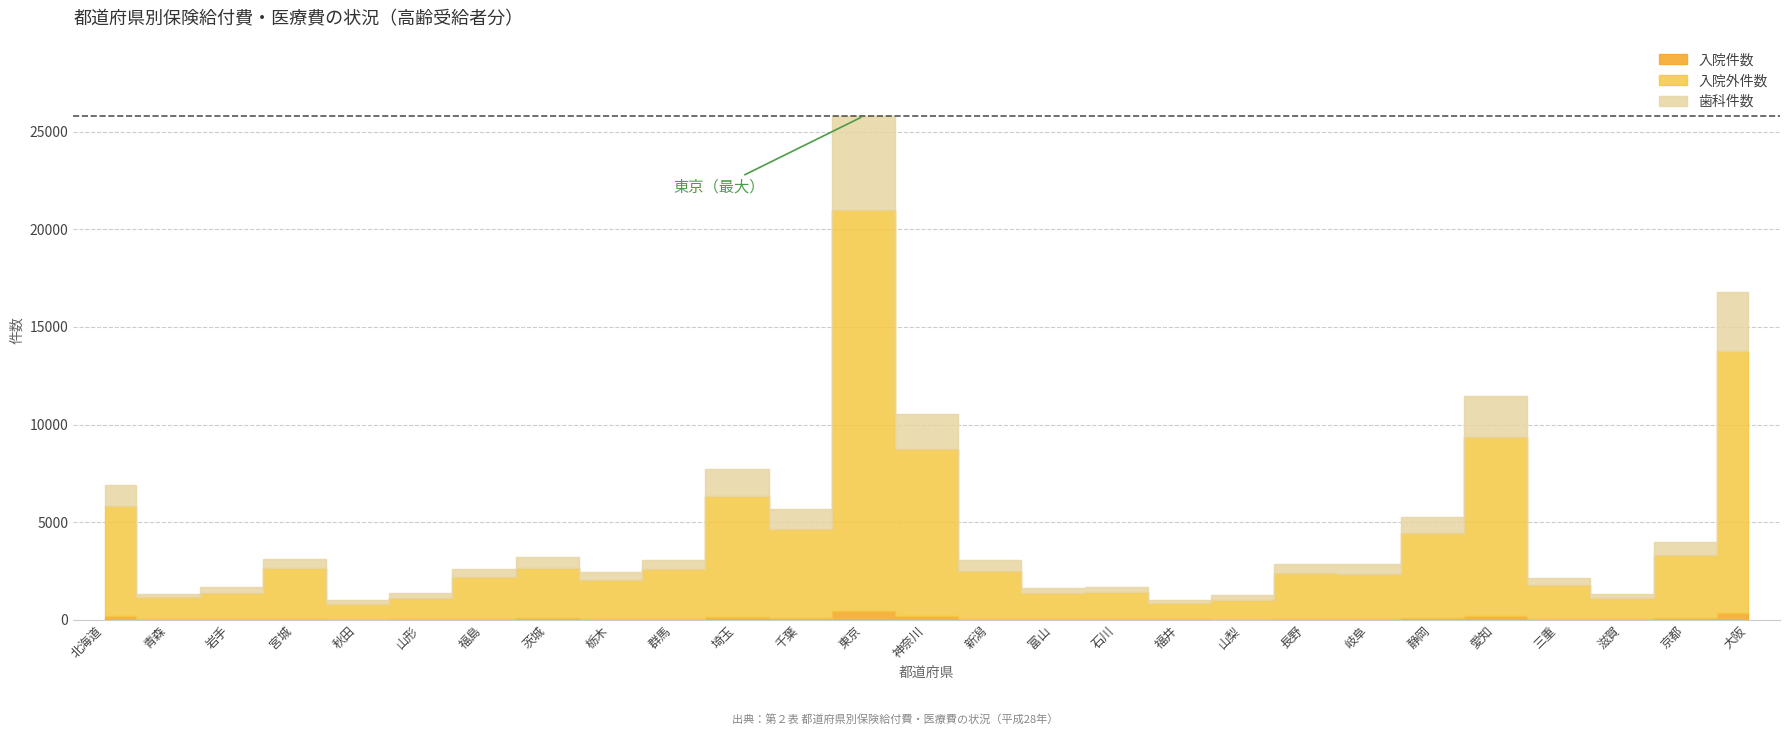

At which label does 歯科件数 reach its minimum?

福井